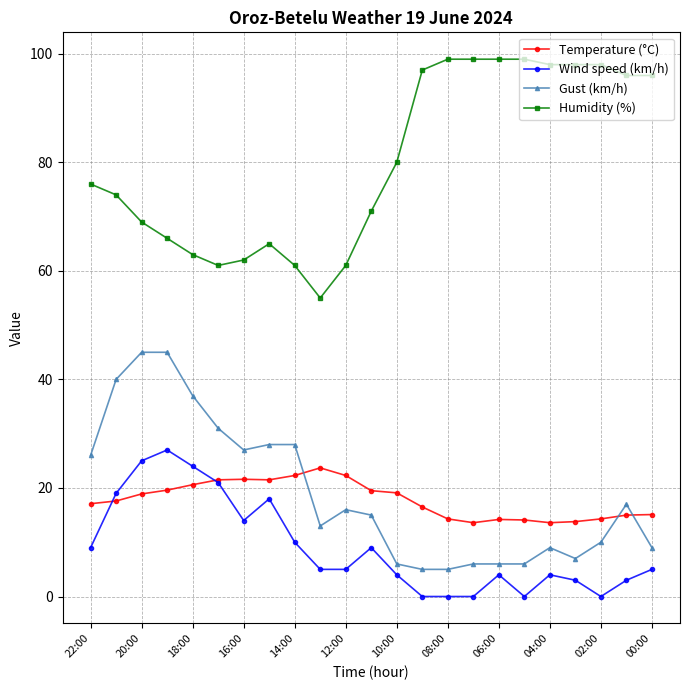

True or false: Humidity (%) and Temperature (°C) intersect in this chart.

False